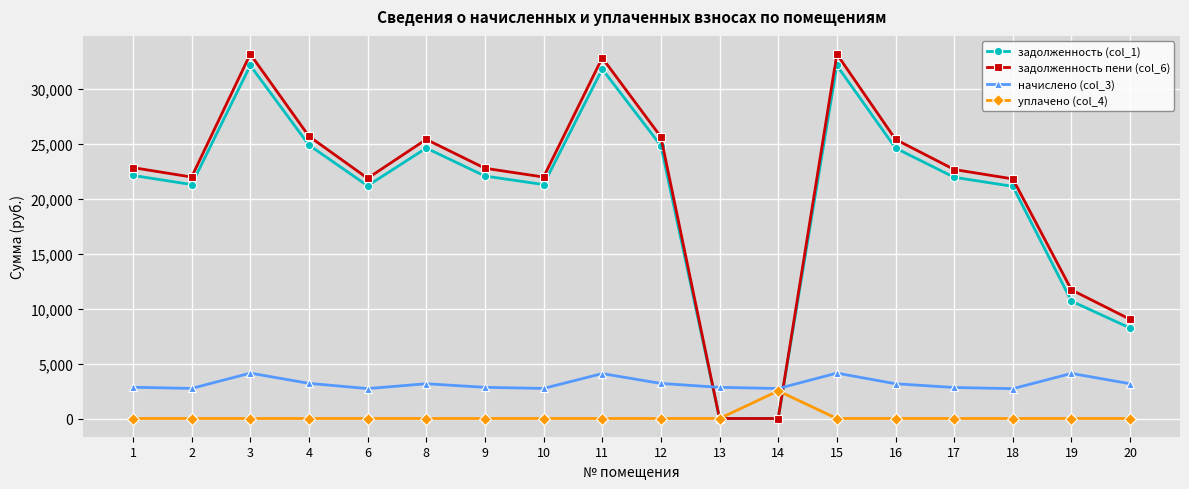

How many lines are shown in the chart?

4